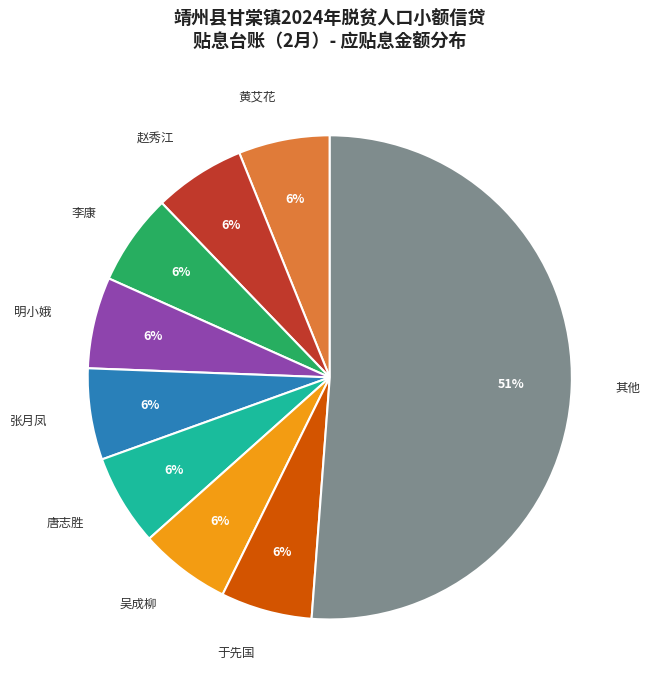

What is the ratio of the value at 李康 to the value at 赵秀江?

1.0